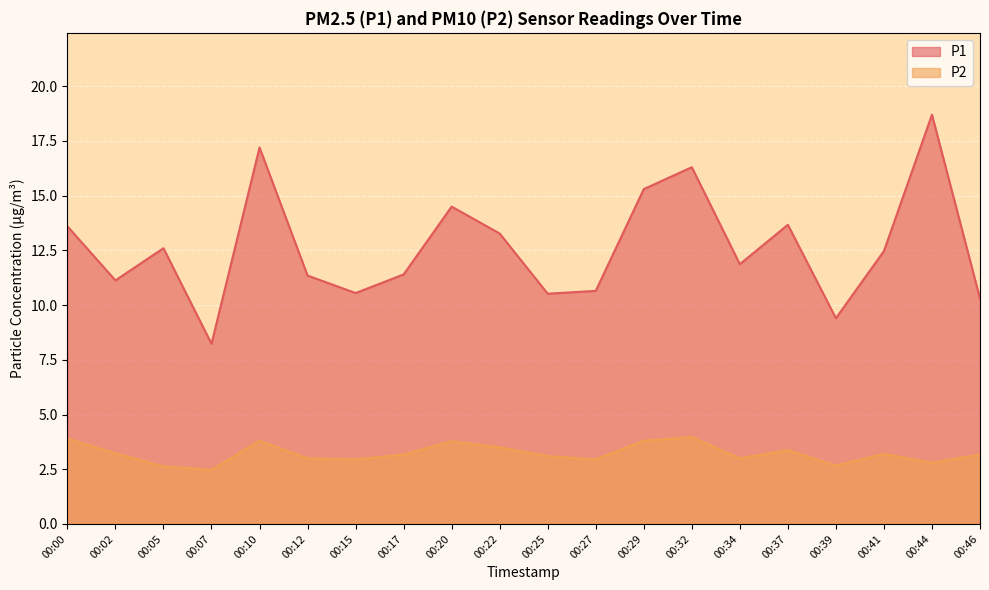

What is the difference between the highest and lowest values at 00:17?

8.2